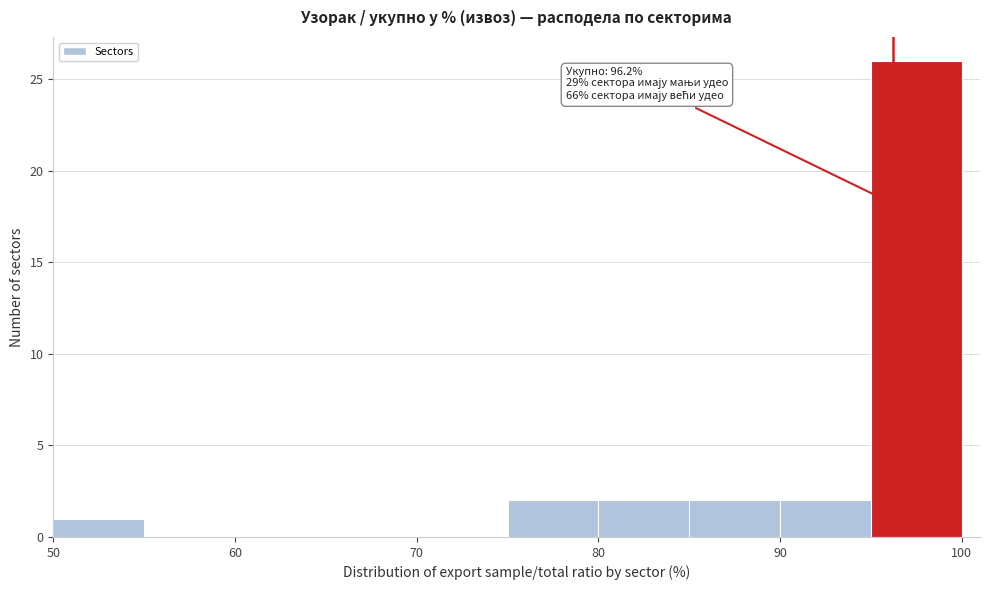

Over which range of the x-axis is the bar tallest?

95 to 100